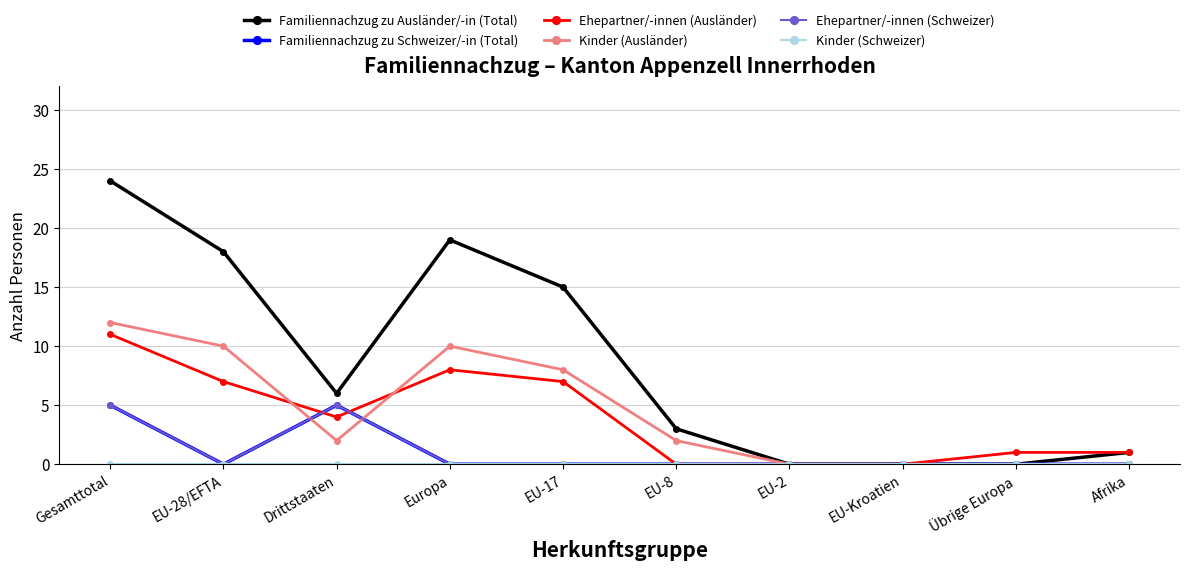

Which series has the largest range (max minus min)?

Familiennachzug zu Ausländer/-in (Total)